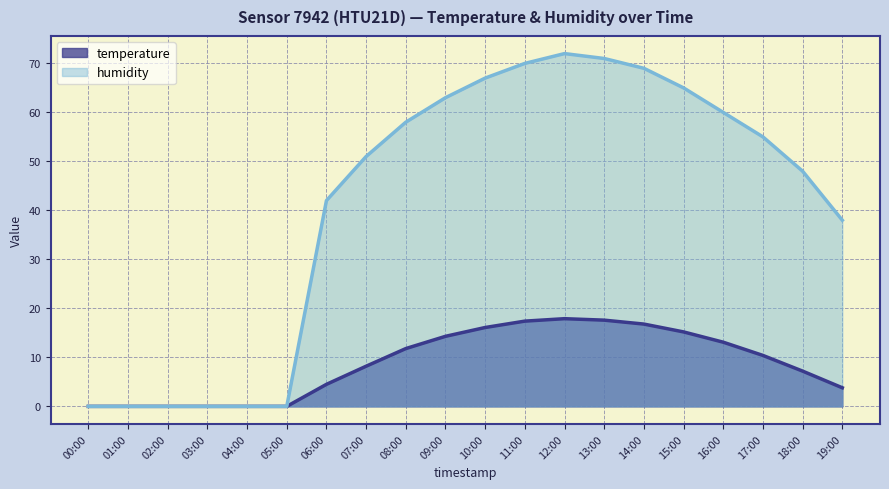

The temperature series shows 4.5 at 06:00. True or false?

True